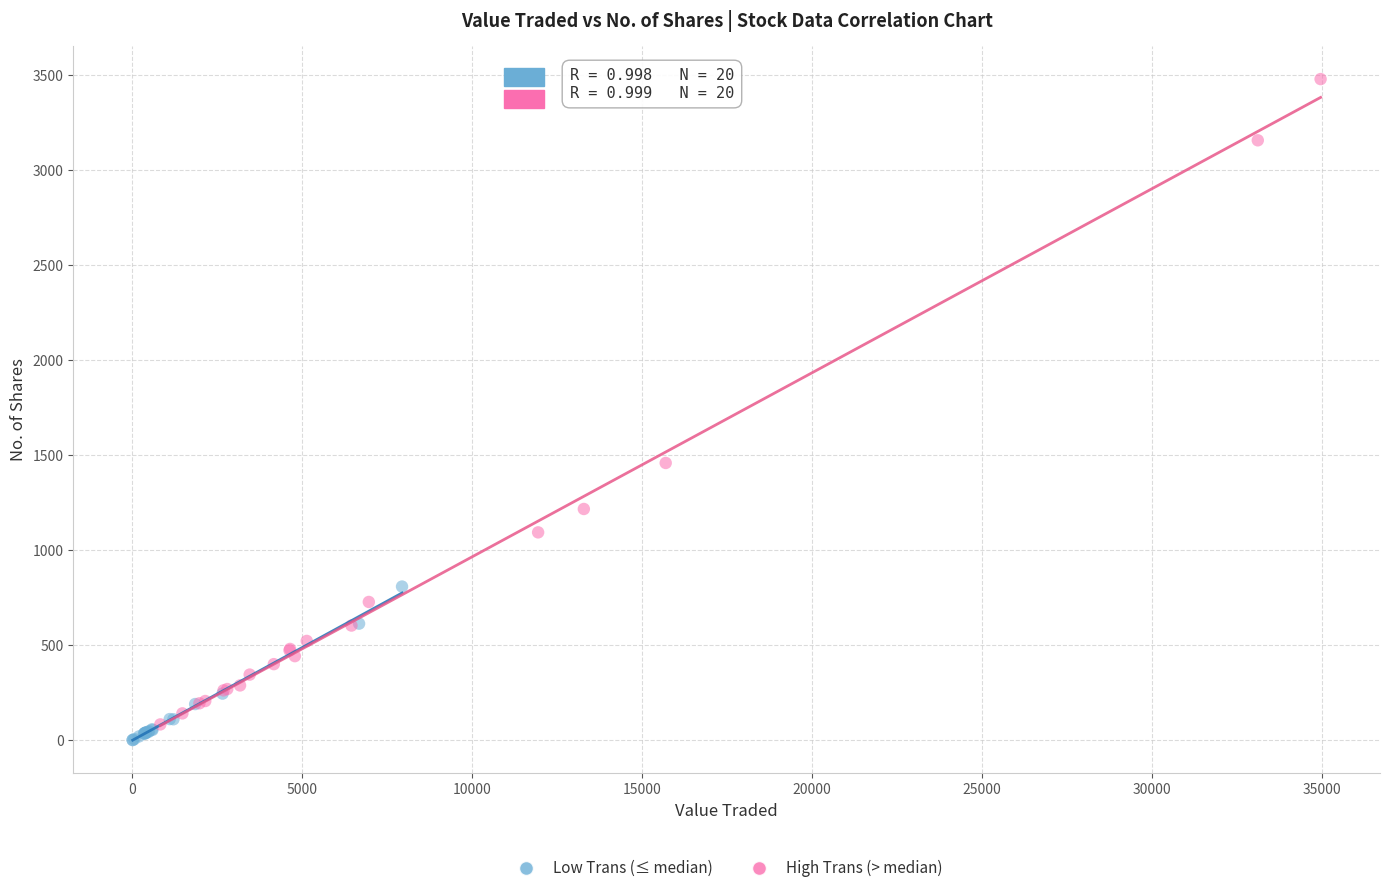

Which series reaches the maximum Y coordinate?

High Trans (> median)